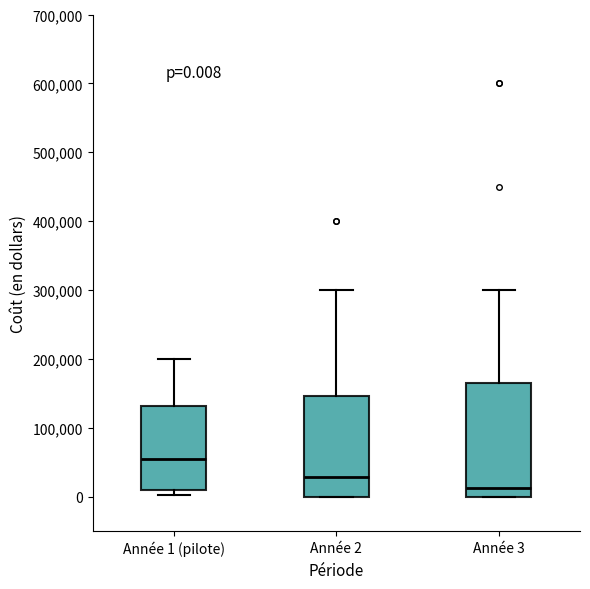

Which box is the tallest, from its lower edge to its upper edge?

Année 3